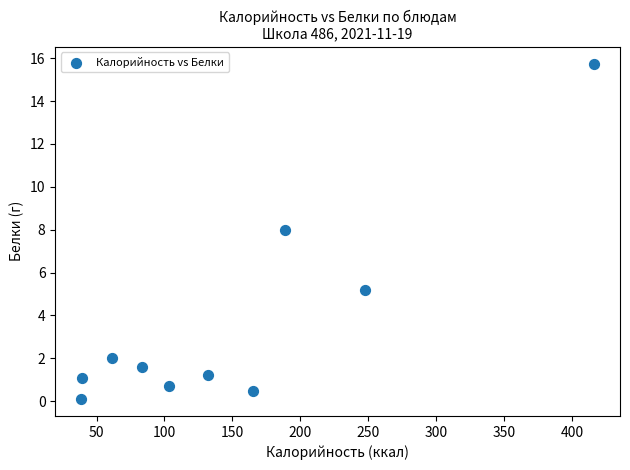

What is the average X value?

147.4